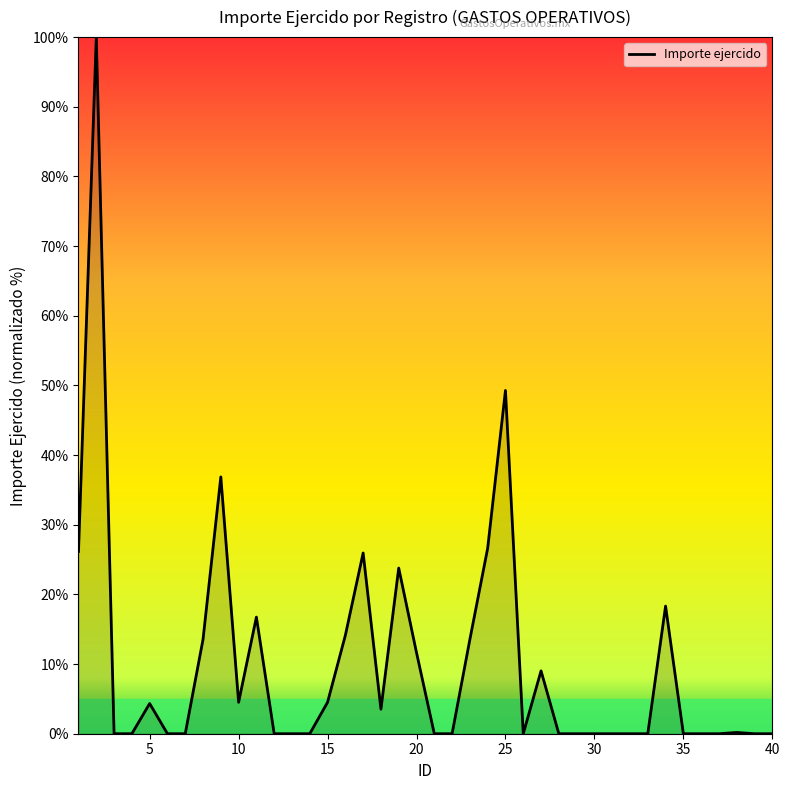

What is the greatest value displayed?

100.0